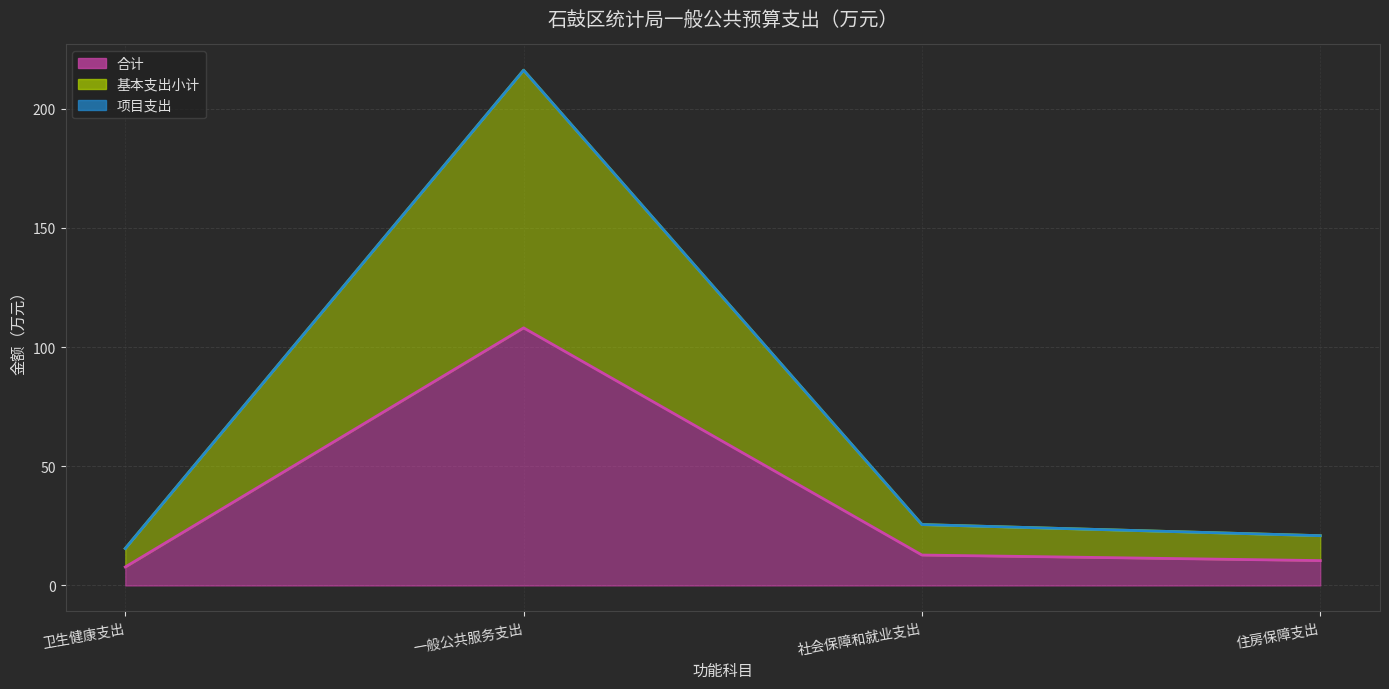

What is the highest value of the 合计 series?

108.1